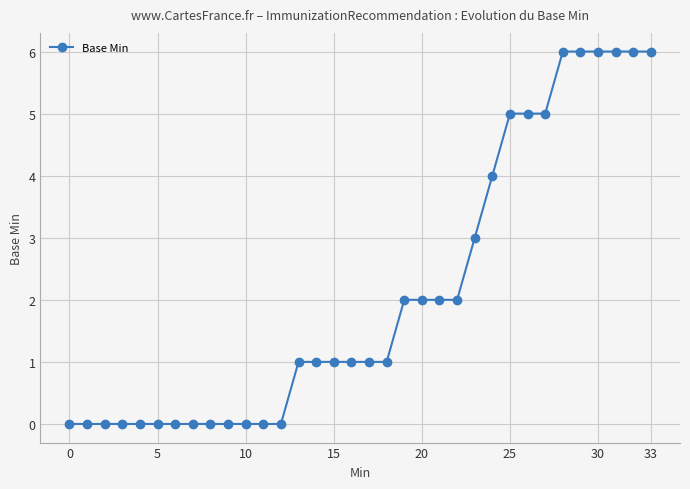

Does the chart have visible grid lines?

Yes